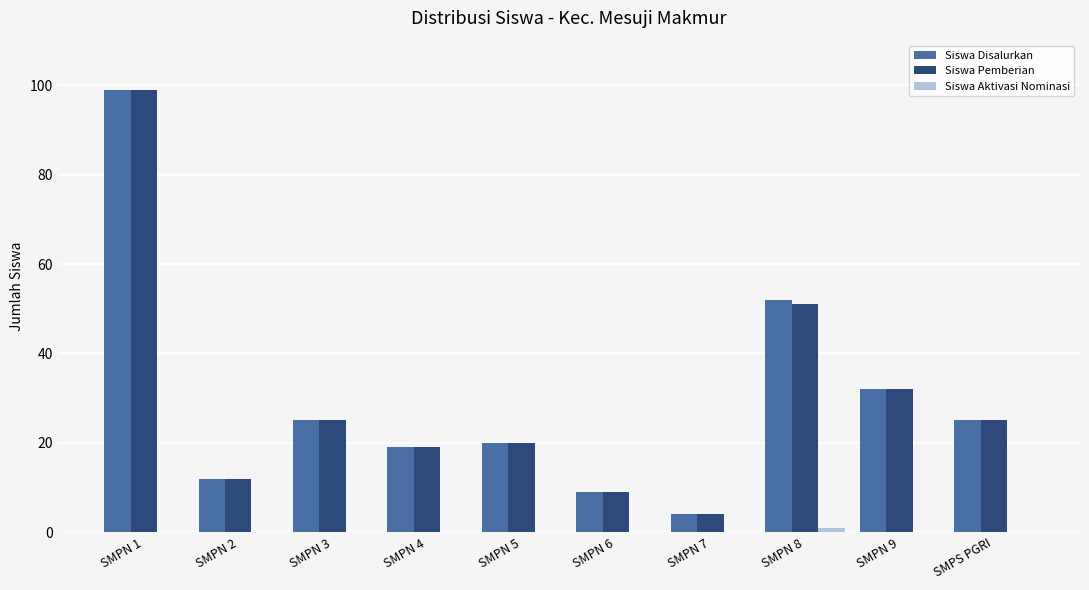

Read the Siswa Pemberian value at SMPN 4, to the nearest 10.

20